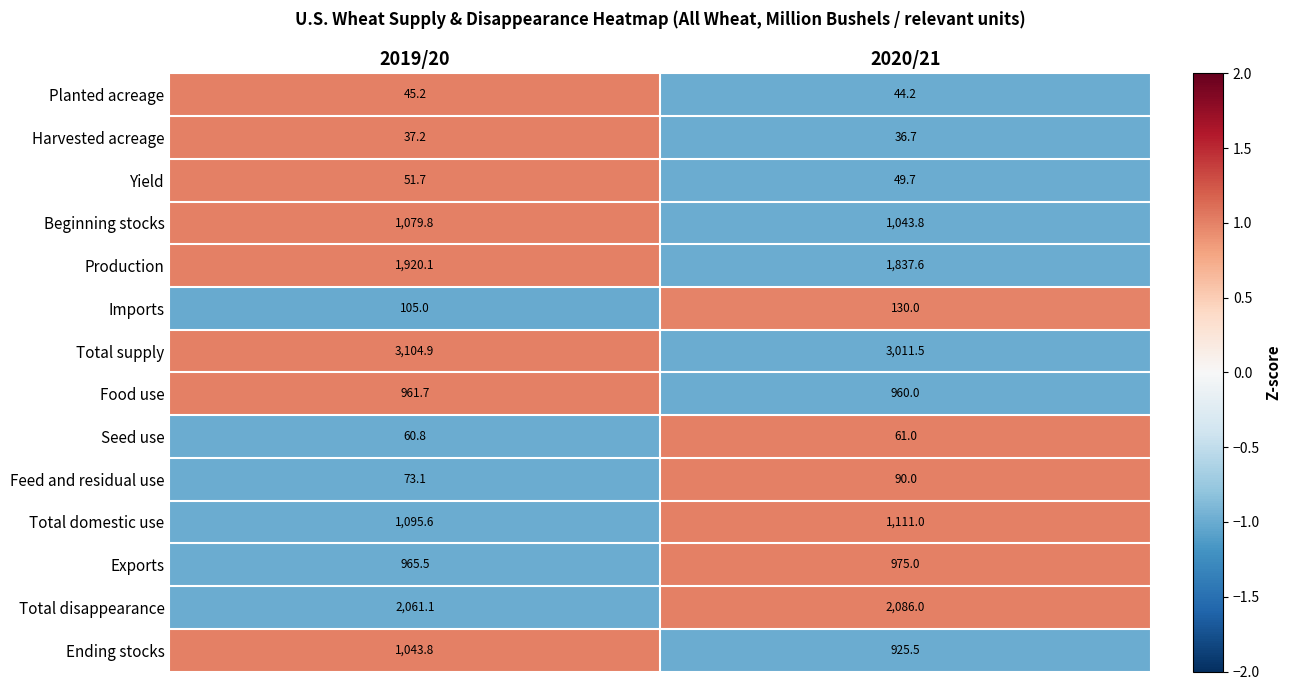

What is the total value across all series at 2019/20?

12605.5